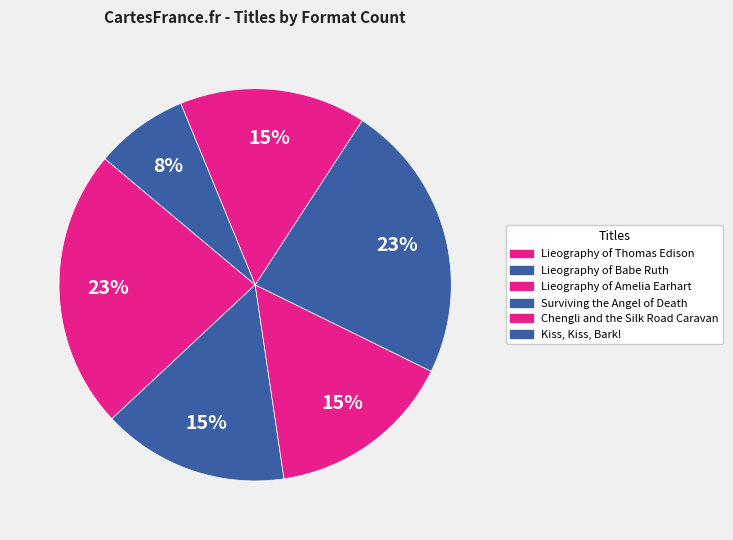

To the nearest percent, what is the combined percentage of Surviving the Angel of Death and Lieography of Babe Ruth?

38%